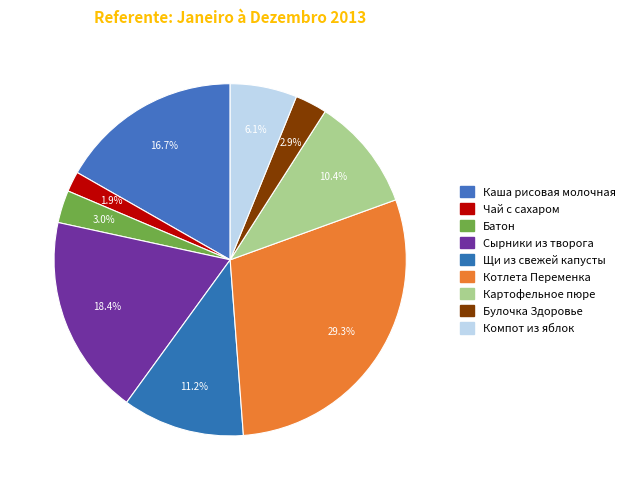

How many segments does this pie chart have?

9